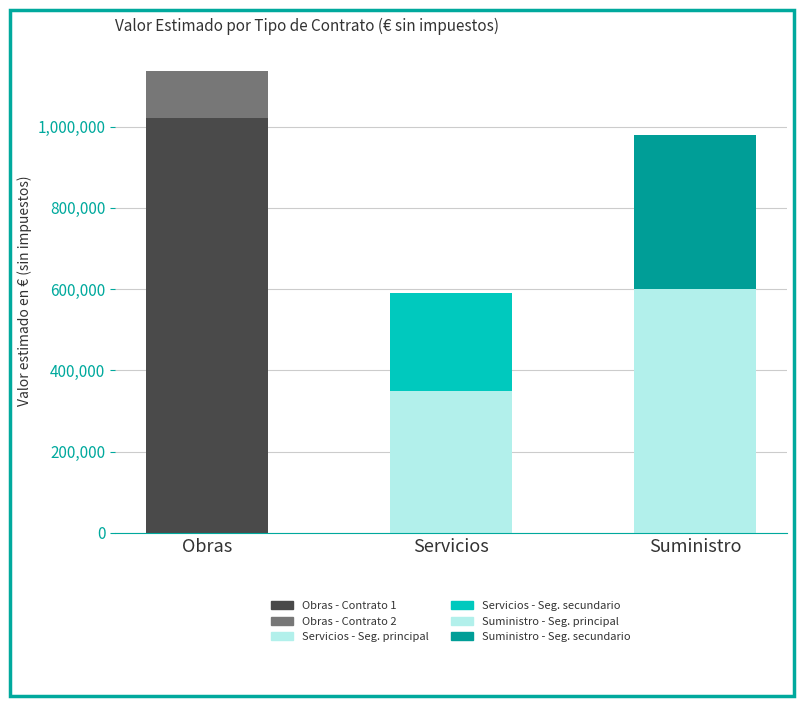

What is the total value across all series at Servicios?

590310.9